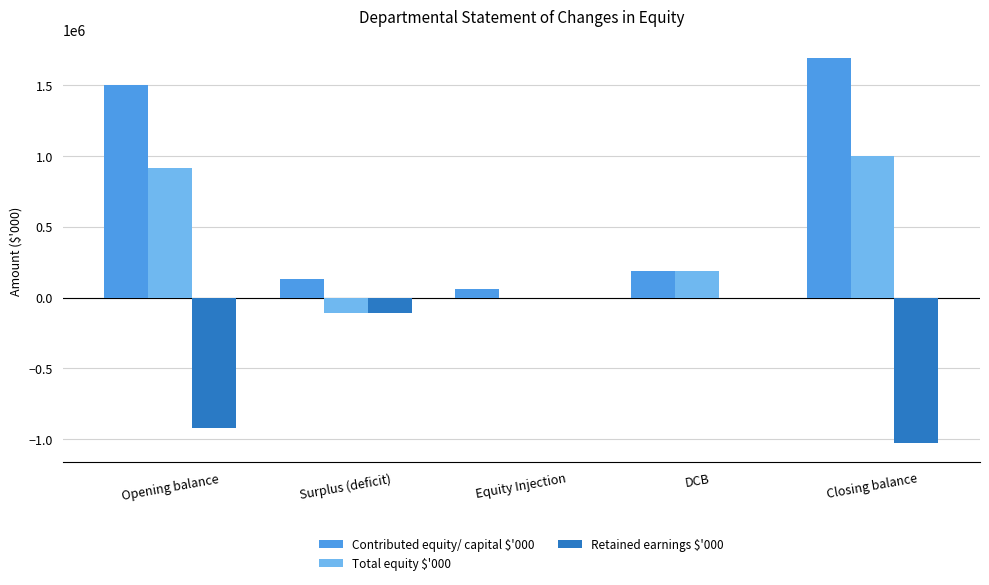

Which series has the largest total across all categories?

Contributed equity/ capital $'000